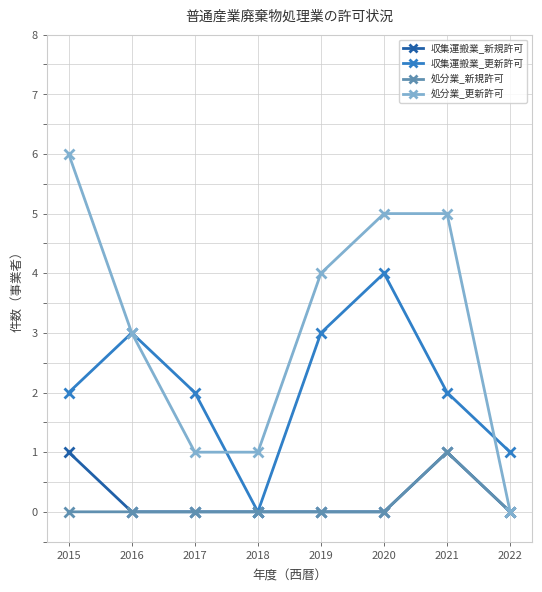

The 収集運搬業_新規許可 series shows 0 at 2018. True or false?

True